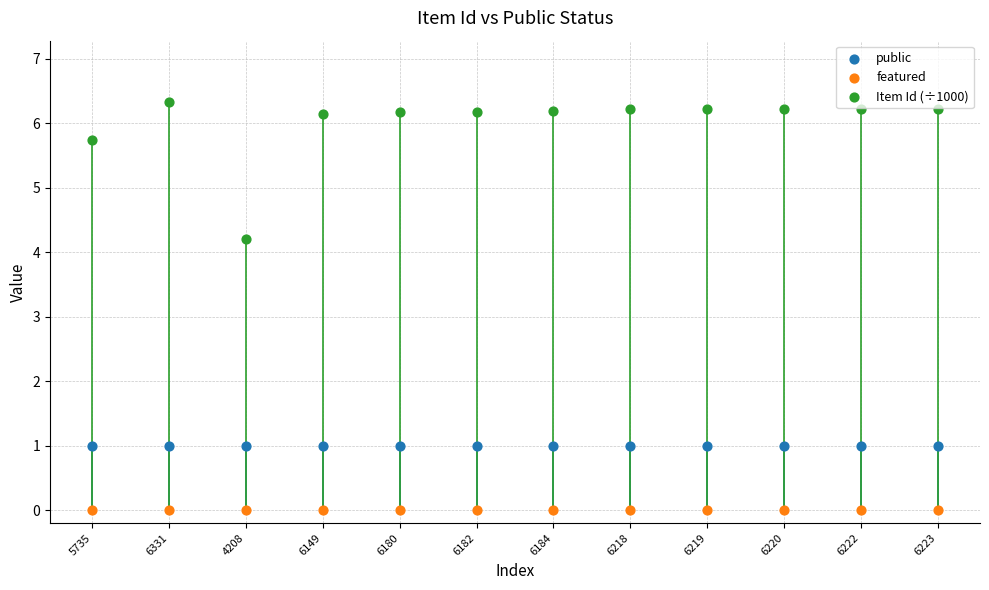

Which series reaches the maximum Y coordinate?

Item Id (÷1000)